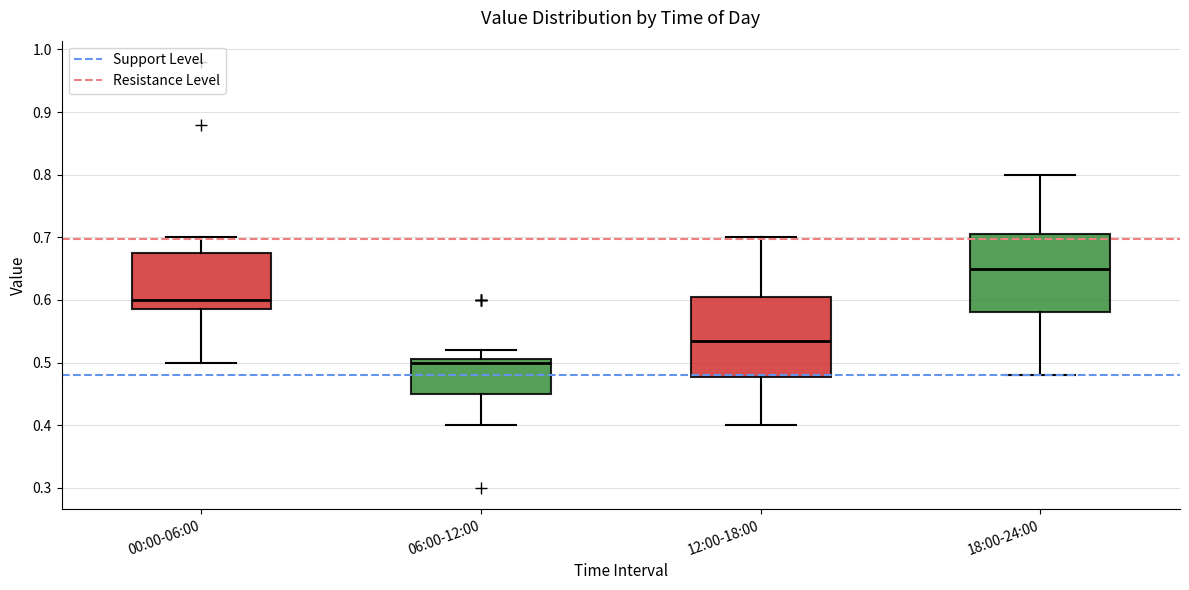

Reading left to right, transcribe this box plot: for each box, give where its median line is, the range the box spans, and where its two whiskers end, as read against the y-axis. The values are not printed on the chart, so give them approximately, as read against the axis.

00:00-06:00: median 0.60, box 0.59 to 0.68, whiskers 0.50 to 0.70
06:00-12:00: median 0.50, box 0.45 to 0.51, whiskers 0.40 to 0.52
12:00-18:00: median 0.54, box 0.48 to 0.61, whiskers 0.40 to 0.70
18:00-24:00: median 0.65, box 0.58 to 0.71, whiskers 0.48 to 0.80